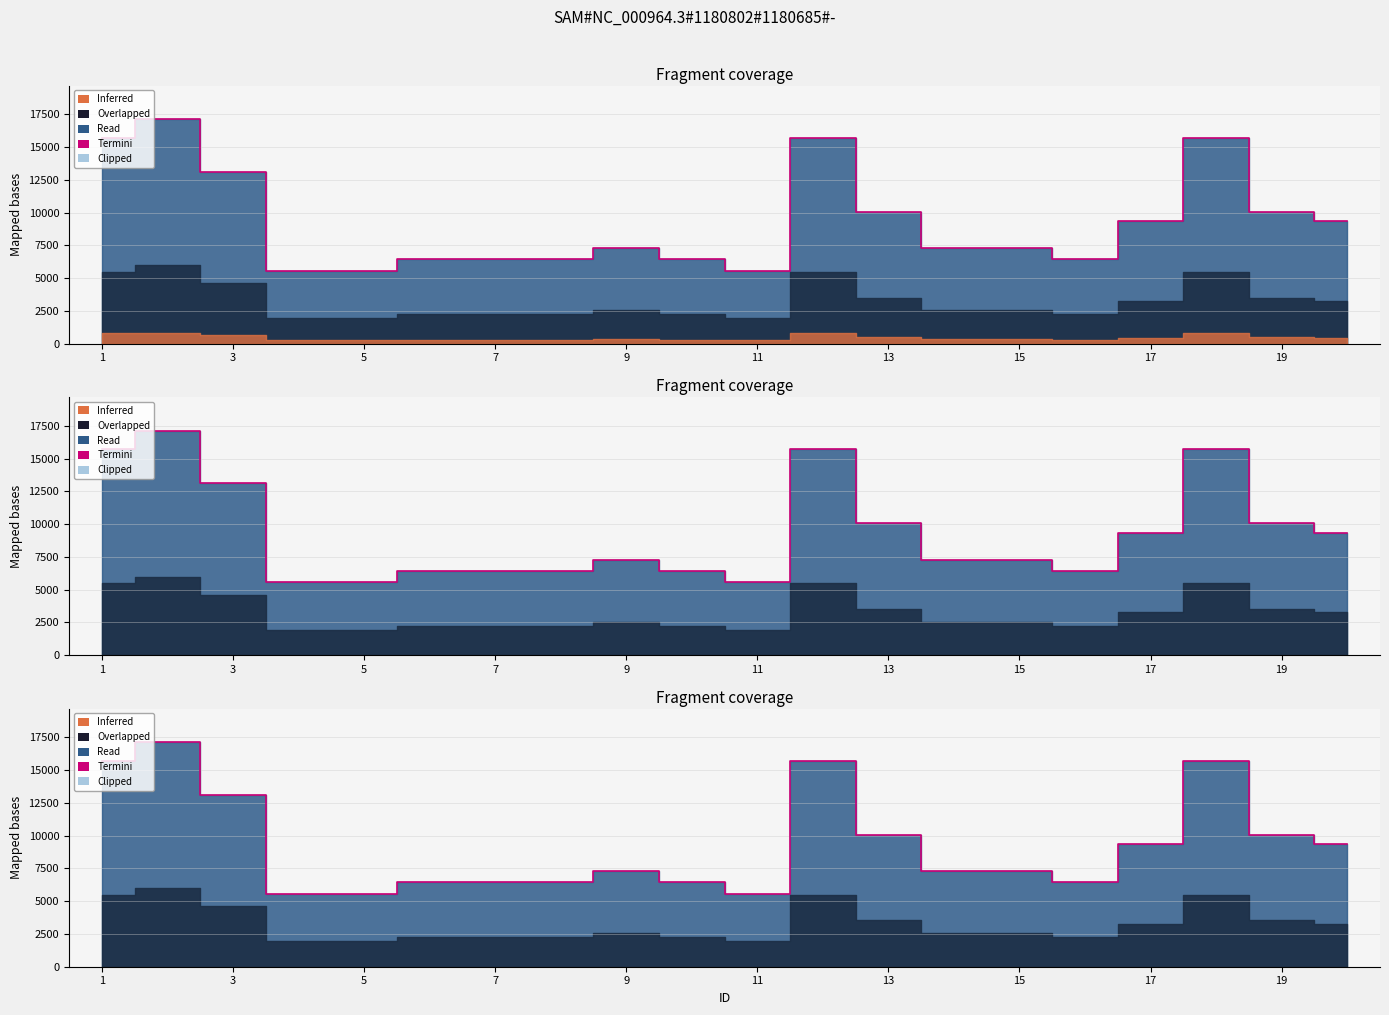

How many points are higher than both their immediate neighbors (excluding endpoints)?

4